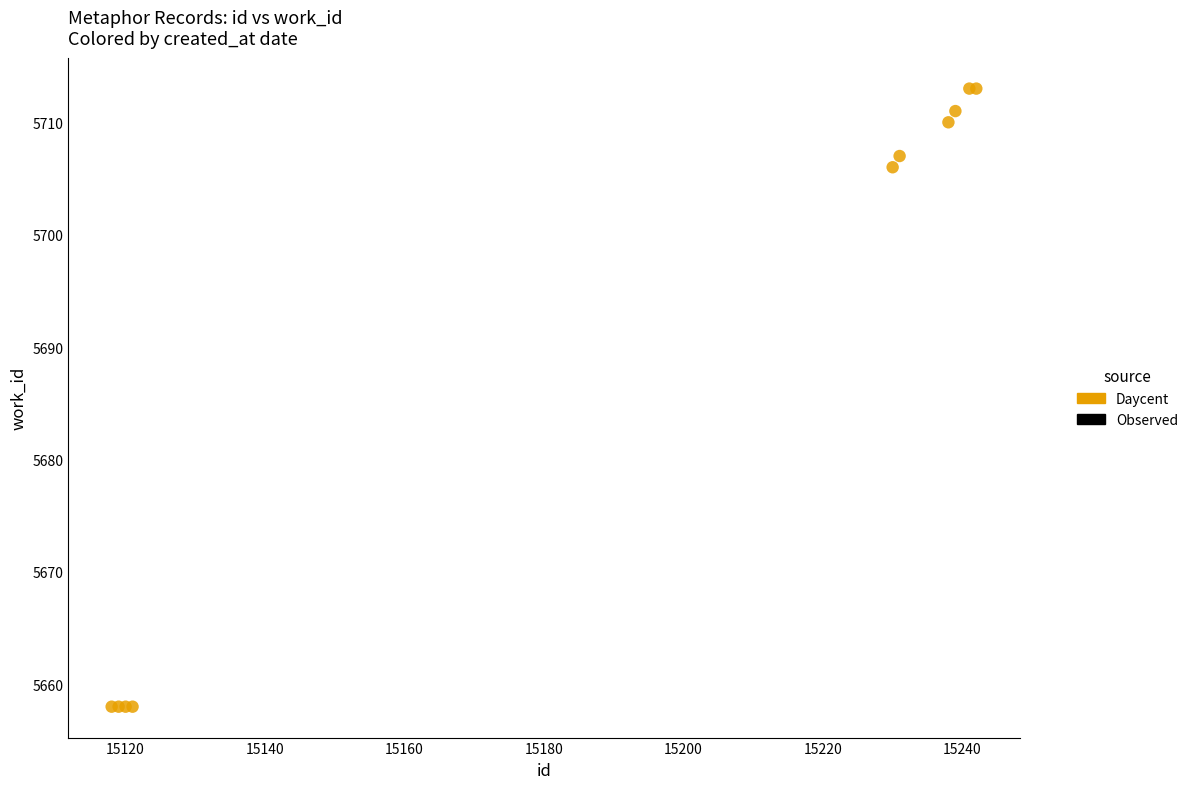

What Y value in the scatter plot is closest to 5685?

5706